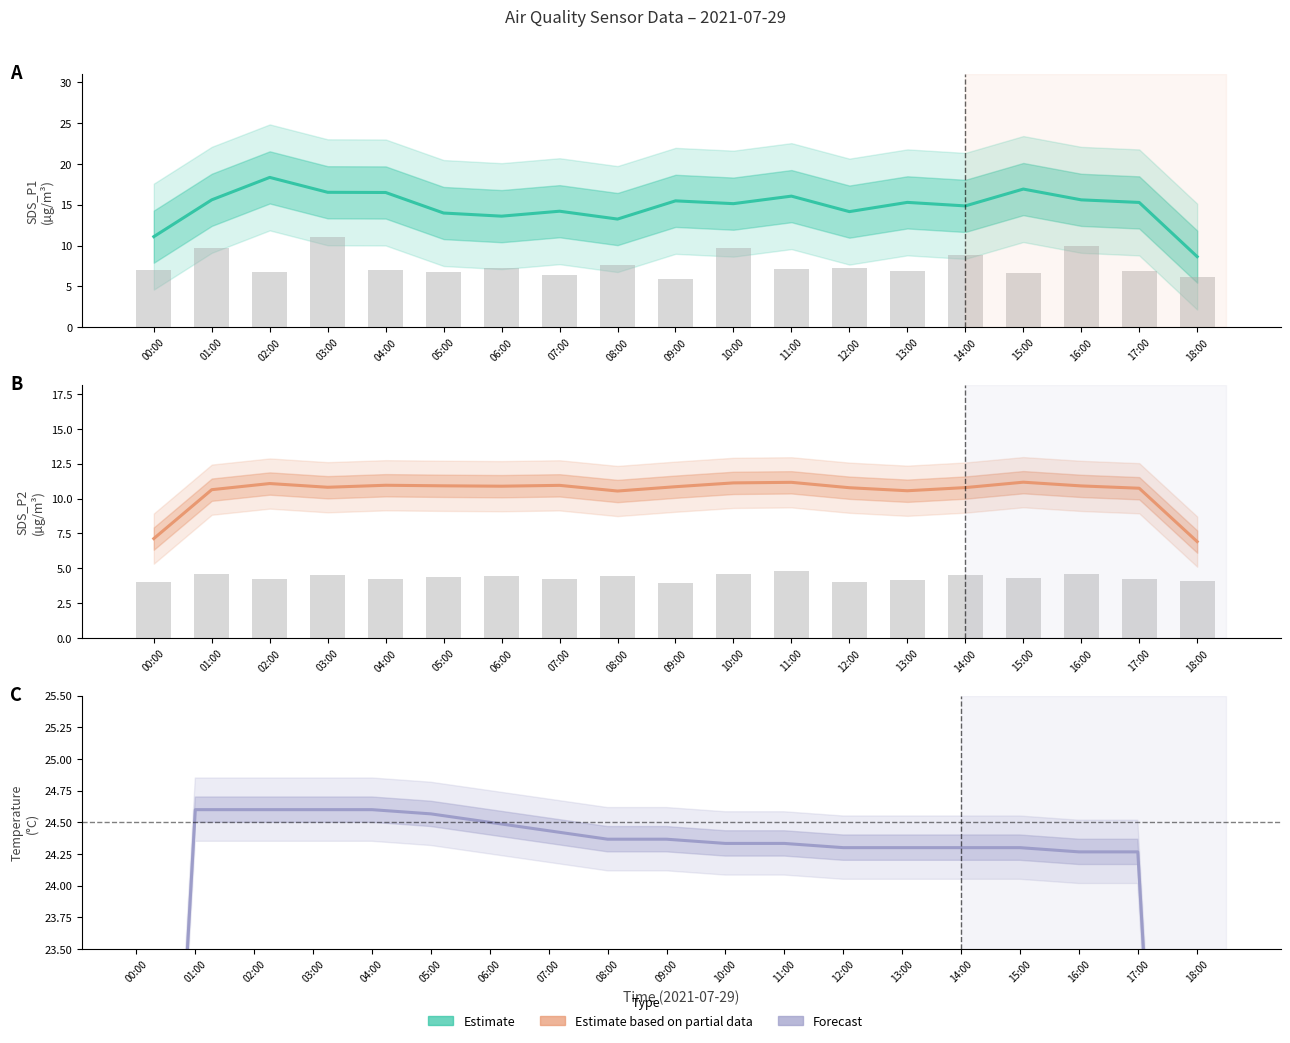

What is the difference between the maximum and minimum values in the SDS_P1 (Estimate) series?

9.7